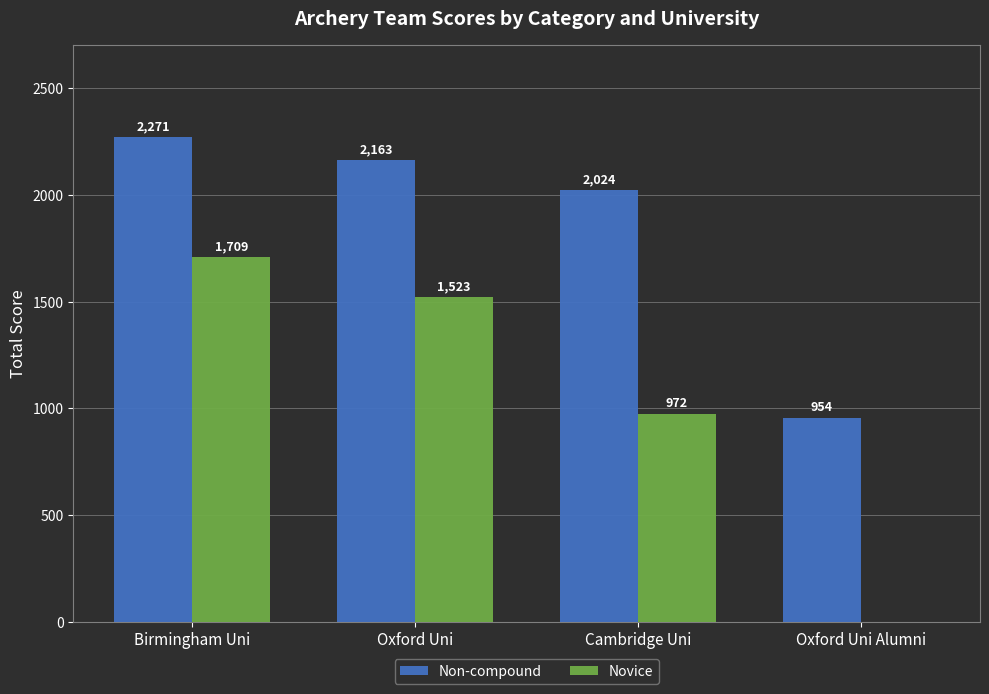

At which label does Novice reach its peak?

Birmingham Uni